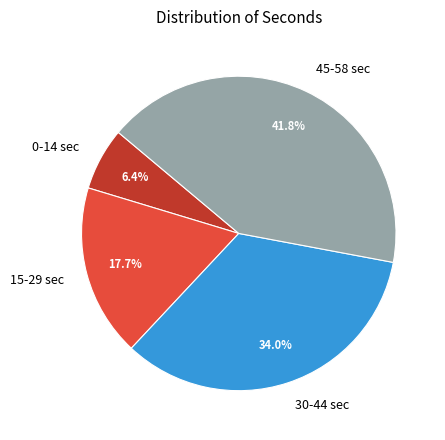

Which has a higher value, 45-58 sec or 15-29 sec?

45-58 sec